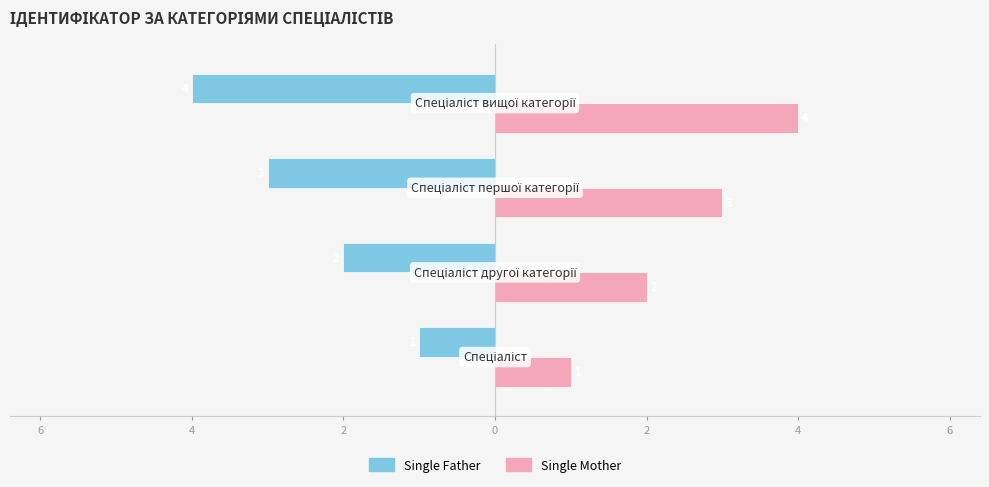

What is the value of the Single Mother bar at the 2nd from the left?

2